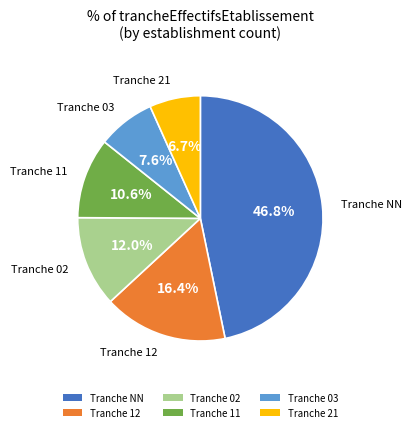

Which category has the biggest portion of the pie?

Tranche NN